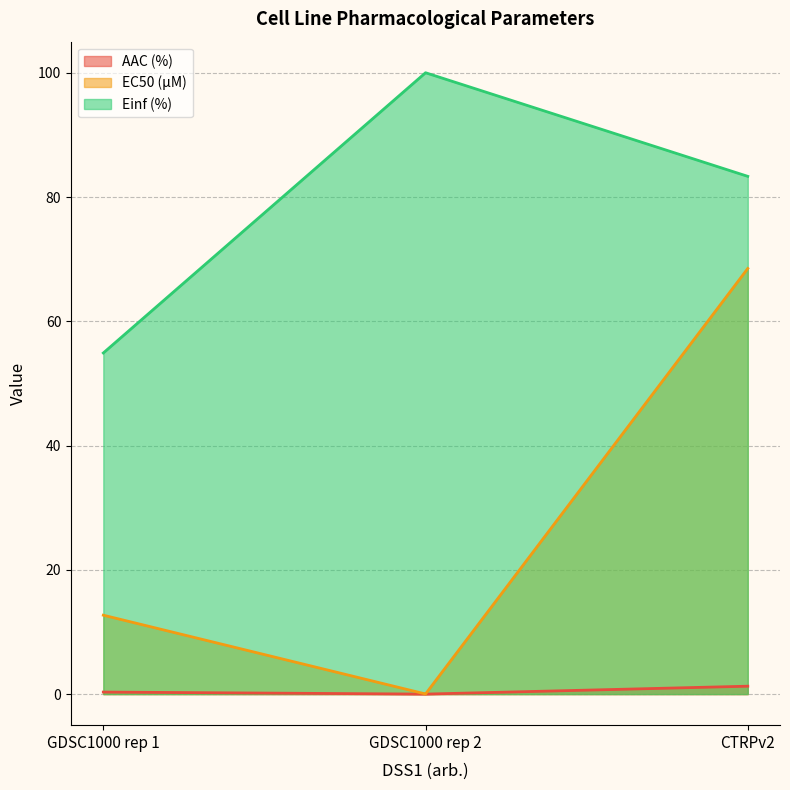

Does the chart have visible grid lines?

Yes